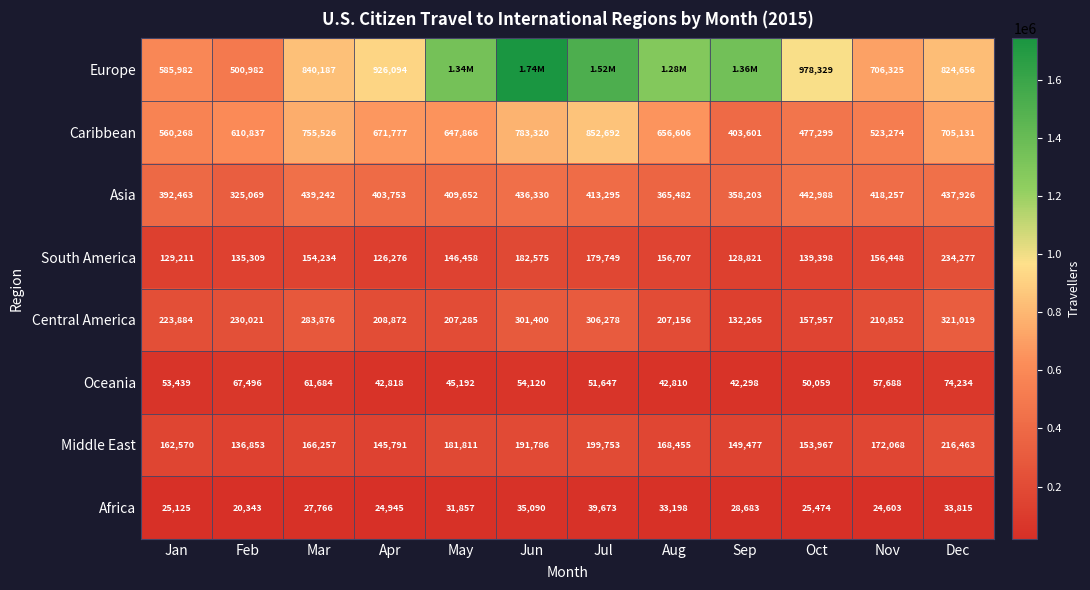

Which category has the lowest value in the Middle East series?

Feb